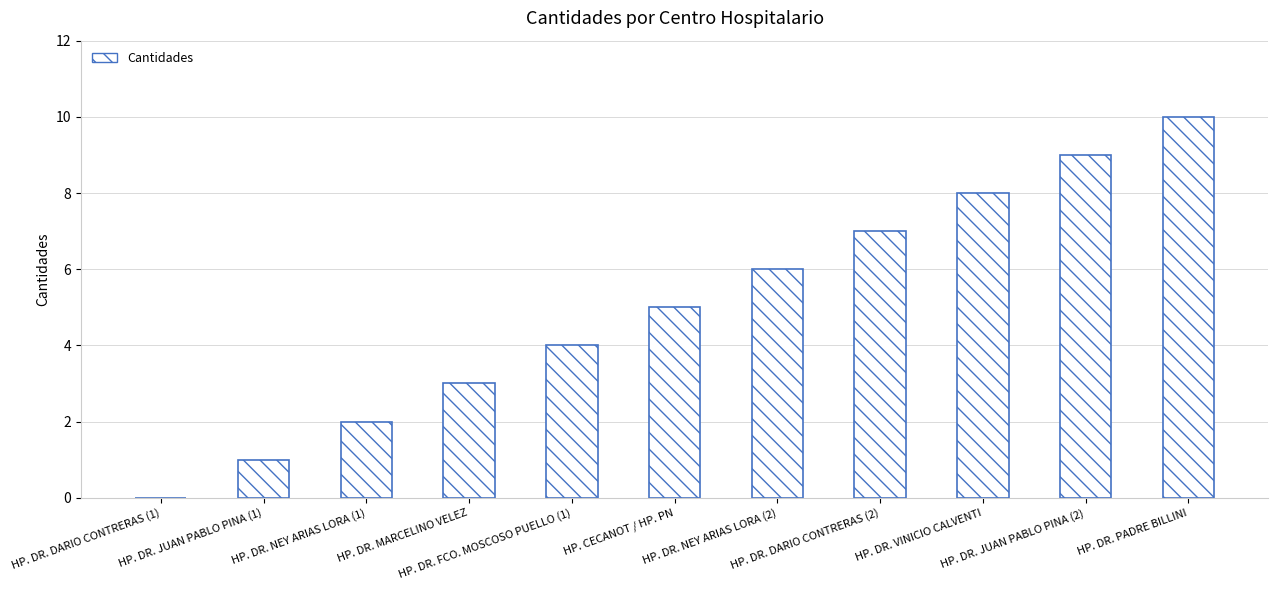

Count the values in the range 2 to 8.

7